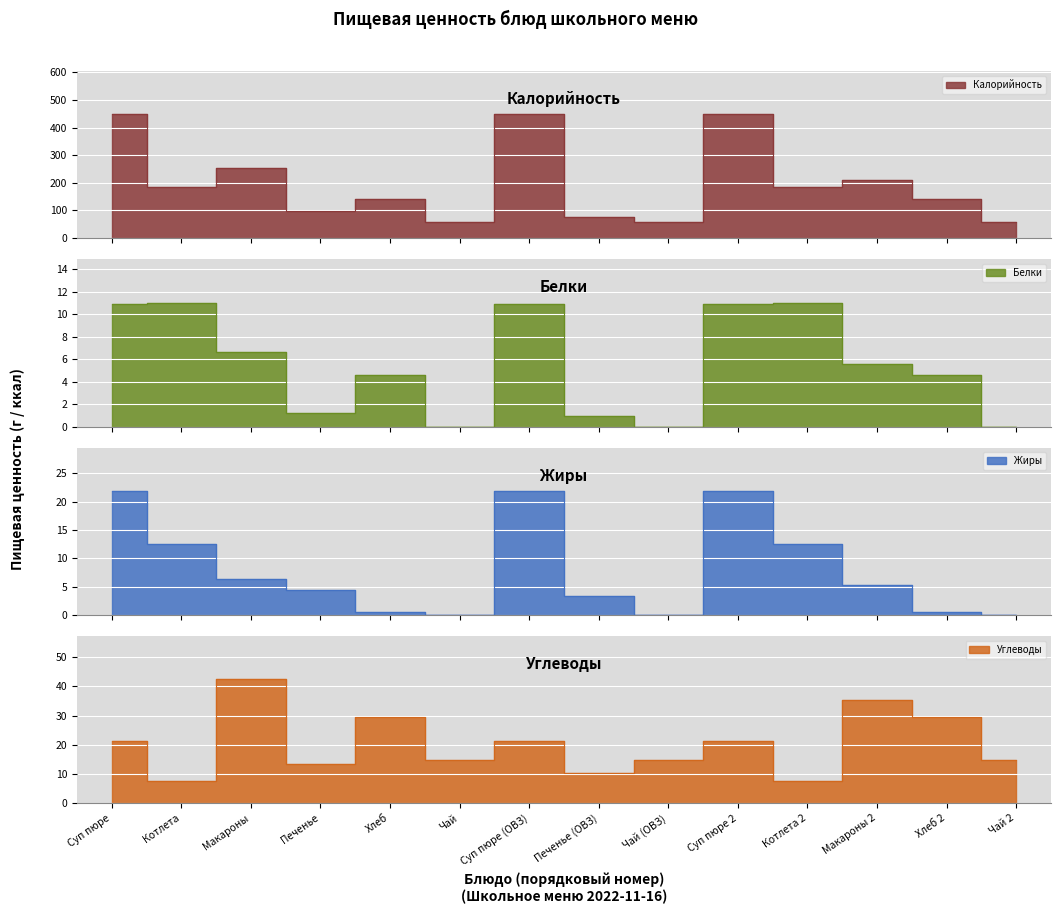

Reading left to right, list all the values displayed in this chart.

Калорийность: Суп пюре=448.6	Котлета=186.1	Макароны=253.3	Печенье=98.8	Хлеб=141.0	Чай=59.9	Суп пюре (ОВЗ)=448.6	Печенье (ОВЗ)=76.0	Чай (ОВЗ)=59.9	Суп пюре 2=448.6	Котлета 2=186.1	Макароны 2=211.1	Хлеб 2=141.0	Чай 2=59.9
Белки: Суп пюре=10.9	Котлета=11.0	Макароны=6.6	Печенье=1.2	Хлеб=4.6	Чай=0.0	Суп пюре (ОВЗ)=10.9	Печенье (ОВЗ)=0.9	Чай (ОВЗ)=0.0	Суп пюре 2=10.9	Котлета 2=11.0	Макароны 2=5.5	Хлеб 2=4.6	Чай 2=0.0
Жиры: Суп пюре=21.9	Котлета=12.4	Макароны=6.3	Печенье=4.4	Хлеб=0.5	Чай=0.0	Суп пюре (ОВЗ)=21.9	Печенье (ОВЗ)=3.4	Чай (ОВЗ)=0.0	Суп пюре 2=21.9	Котлета 2=12.4	Макароны 2=5.3	Хлеб 2=0.5	Чай 2=0.0
Углеводы: Суп пюре=21.3	Котлета=7.5	Макароны=42.4	Печенье=13.5	Хлеб=29.5	Чай=15.0	Суп пюре (ОВЗ)=21.3	Печенье (ОВЗ)=10.4	Чай (ОВЗ)=15.0	Суп пюре 2=21.3	Котлета 2=7.5	Макароны 2=35.3	Хлеб 2=29.5	Чай 2=15.0